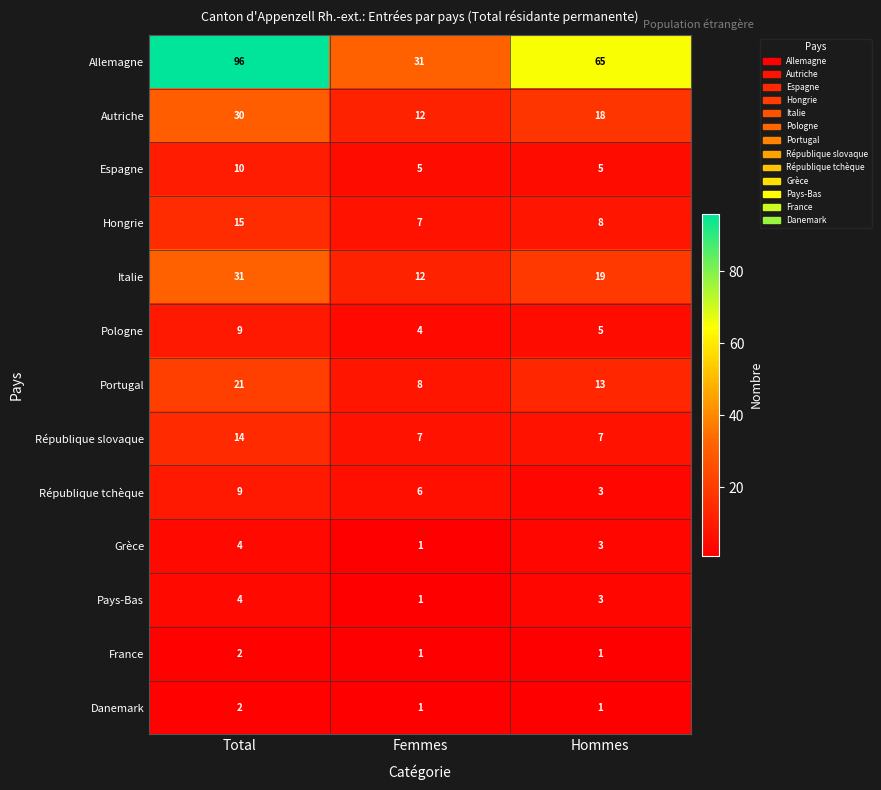

At how many categories does at least one series exceed 24?

3